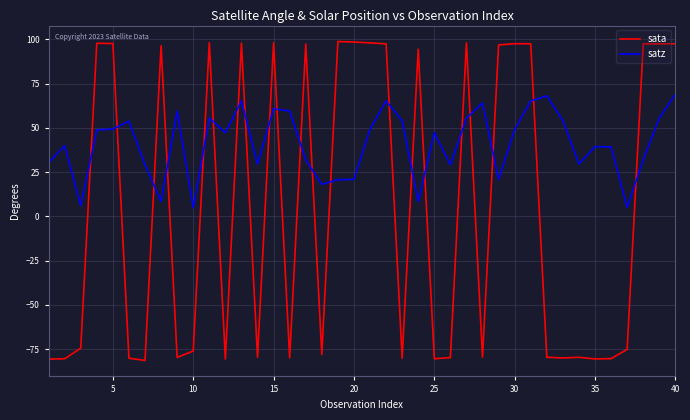

How many intersections are there between sata and satz?

21